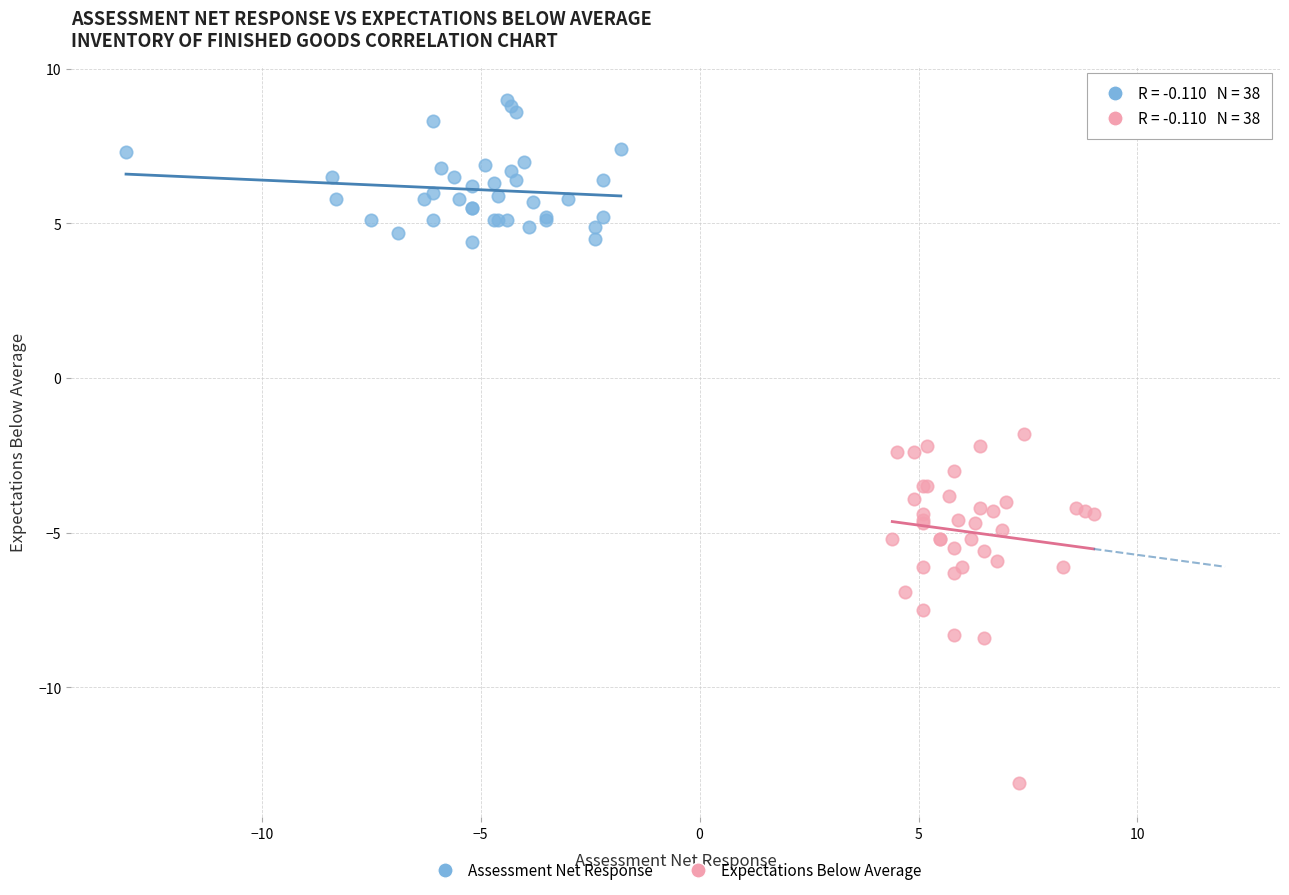

Which series has the widest spread of Y values?

Expectations Below Average